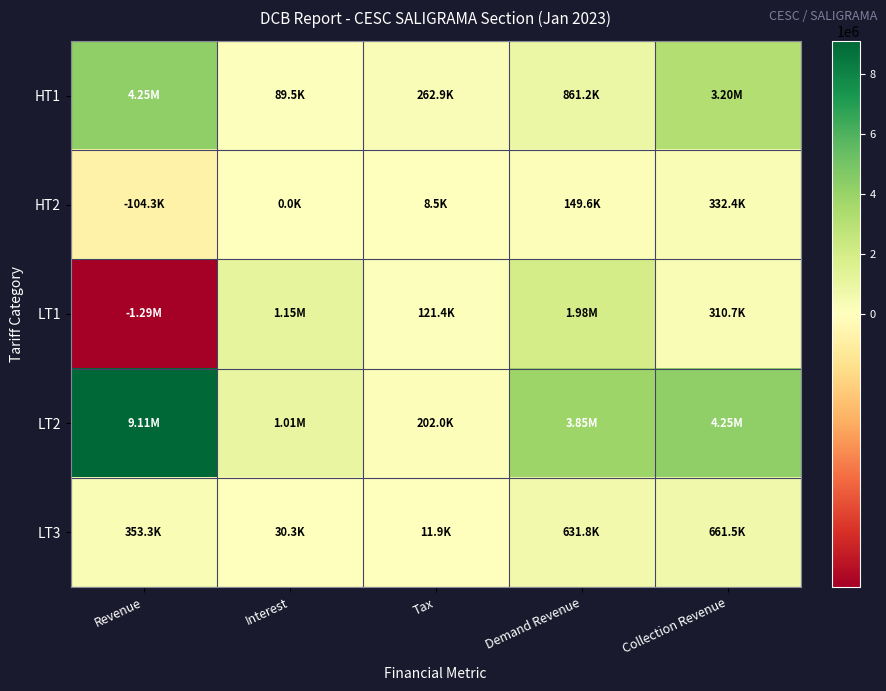

Reading left to right, transcribe all the data shown in this chart.

HT1: Revenue=4253005.9	Interest=89495.7	Tax=262884.4	Demand Revenue=861247.0	Collection Revenue=3198002.9
HT2: Revenue=-104291.0	Interest=0.0	Tax=8475.4	Demand Revenue=149630.6	Collection Revenue=332428.7
LT1: Revenue=-1287939.7	Interest=1148336.2	Tax=121421.1	Demand Revenue=1983590.0	Collection Revenue=310692.6
LT2: Revenue=9108874.1	Interest=1007288.1	Tax=201957.4	Demand Revenue=3845380.6	Collection Revenue=4247059.1
LT3: Revenue=353336.6	Interest=30283.4	Tax=11870.5	Demand Revenue=631833.5	Collection Revenue=661548.4